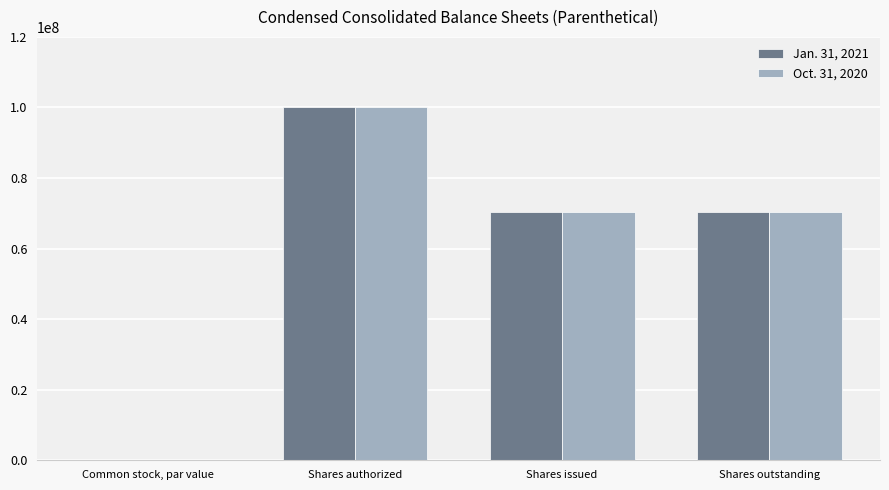

What is the total value across all series at Shares outstanding?

140449700.0